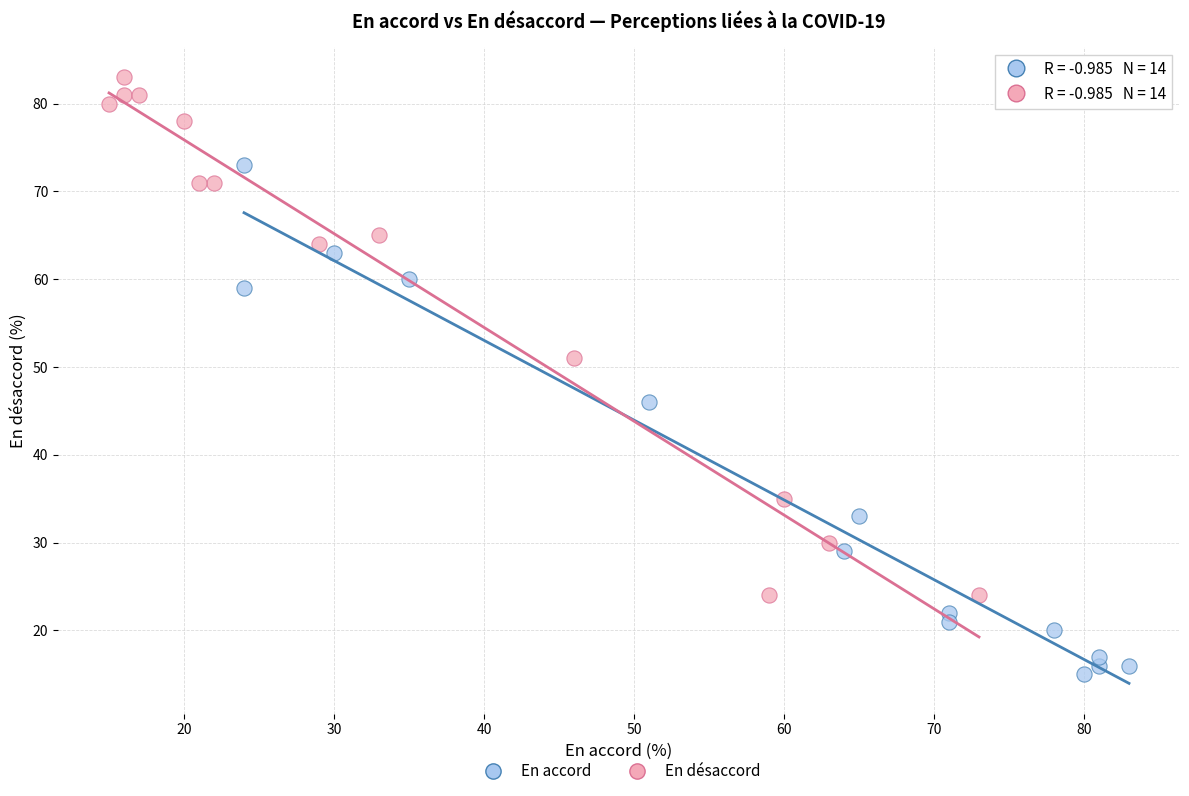

Which series contains the lowest Y value?

En accord